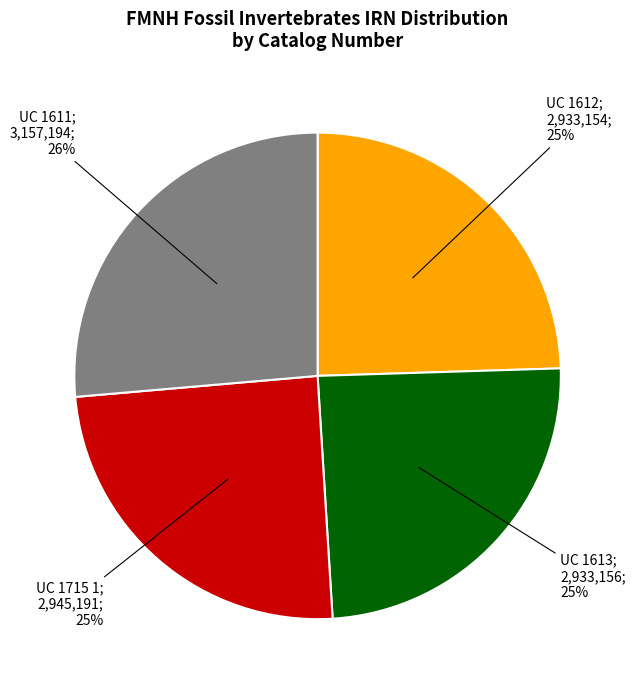

Does any single category account for the majority?

No